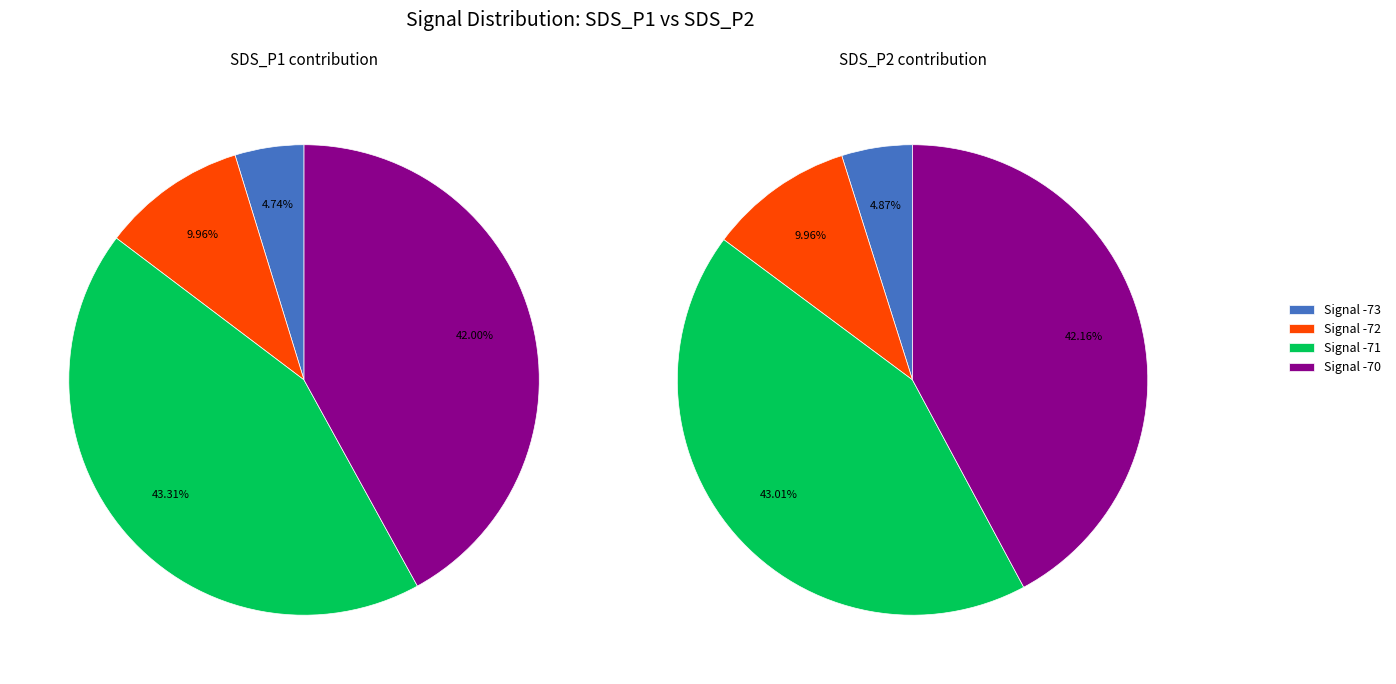

Is there a majority slice in this chart?

No